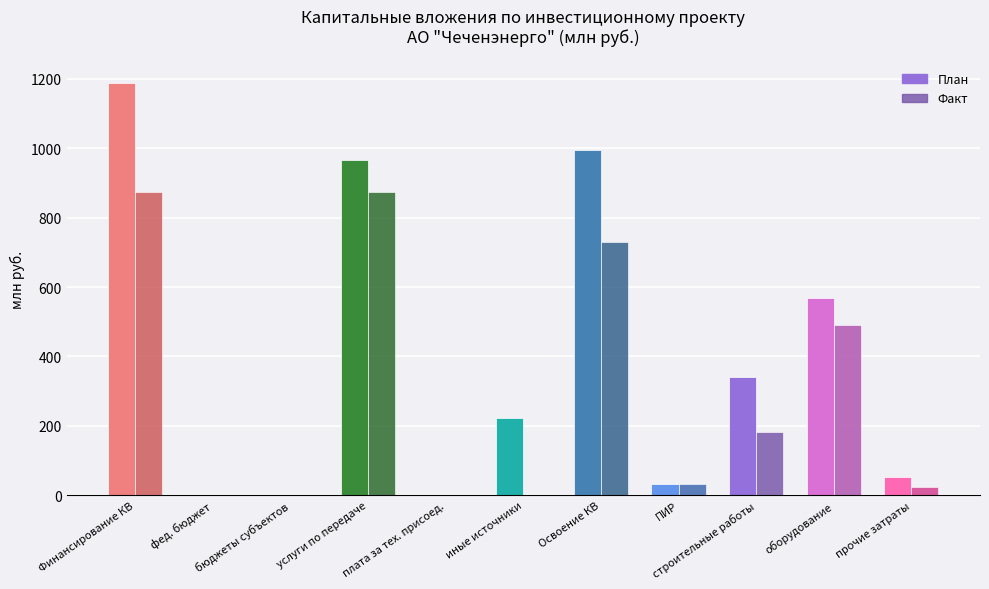

Reading left to right, transcribe all the data shown in this chart.

Plan: 1=1189.1	1.1=0.0	1.2=0.0	1.3=966.3	1.4=0.0	1.5=222.8	2=995.0	2.1=31.3	2.2=342.0	2.3=569.2	2.4=52.5
Fact: 1=872.4	1.1=0.0	1.2=0.0	1.3=872.4	1.4=0.0	1.5=0.0	2=729.7	2.1=31.3	2.2=182.5	2.3=491.3	2.4=24.7